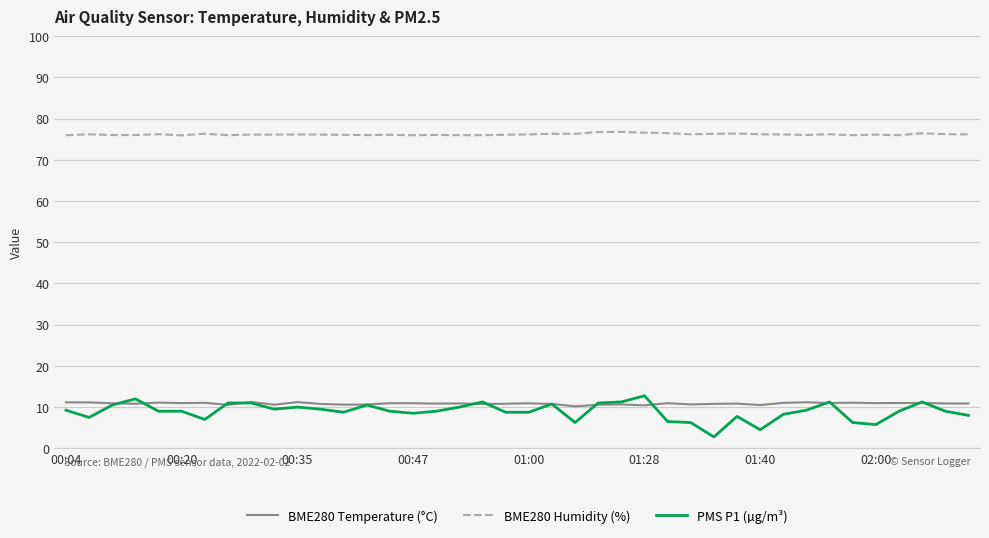

Which series has the widest spread of values?

PMS P1 (µg/m³)